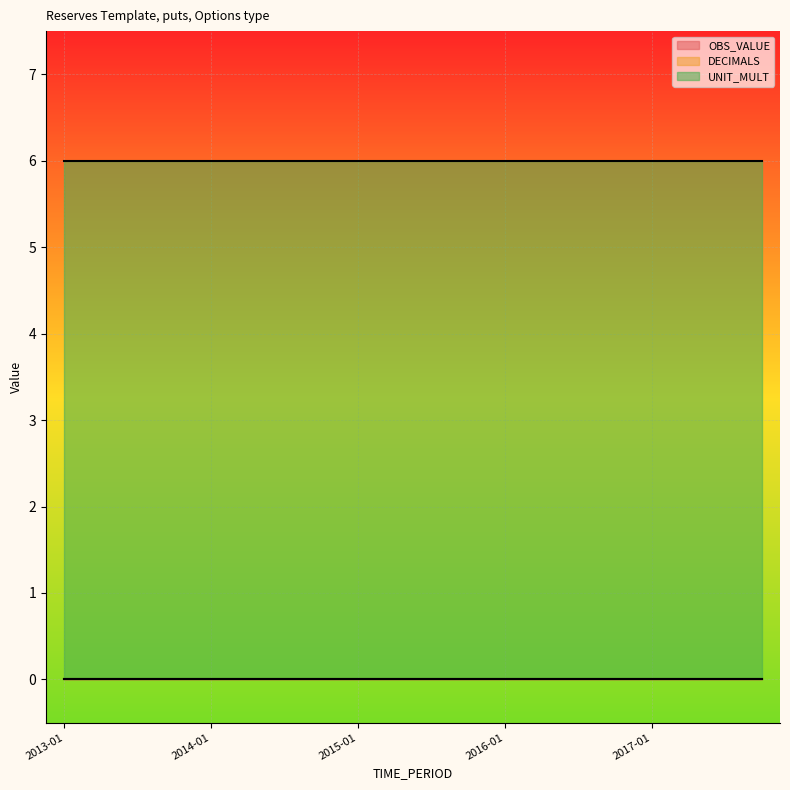

Reading left to right, what are all the values shown in this chart?

OBS_VALUE: 2013-01=0	2013-04=0	2013-07=0	2013-10=0	2014-01=0	2014-04=0	2014-07=0	2014-10=0	2015-01=0	2015-04=0	2015-07=0	2015-10=0	2016-01=0	2016-04=0	2016-07=0	2016-10=0	2017-01=0	2017-04=0	2017-07=0	2017-10=0
DECIMALS: 2013-01=0	2013-04=0	2013-07=0	2013-10=0	2014-01=0	2014-04=0	2014-07=0	2014-10=0	2015-01=0	2015-04=0	2015-07=0	2015-10=0	2016-01=0	2016-04=0	2016-07=0	2016-10=0	2017-01=0	2017-04=0	2017-07=0	2017-10=0
UNIT_MULT: 2013-01=6	2013-04=6	2013-07=6	2013-10=6	2014-01=6	2014-04=6	2014-07=6	2014-10=6	2015-01=6	2015-04=6	2015-07=6	2015-10=6	2016-01=6	2016-04=6	2016-07=6	2016-10=6	2017-01=6	2017-04=6	2017-07=6	2017-10=6